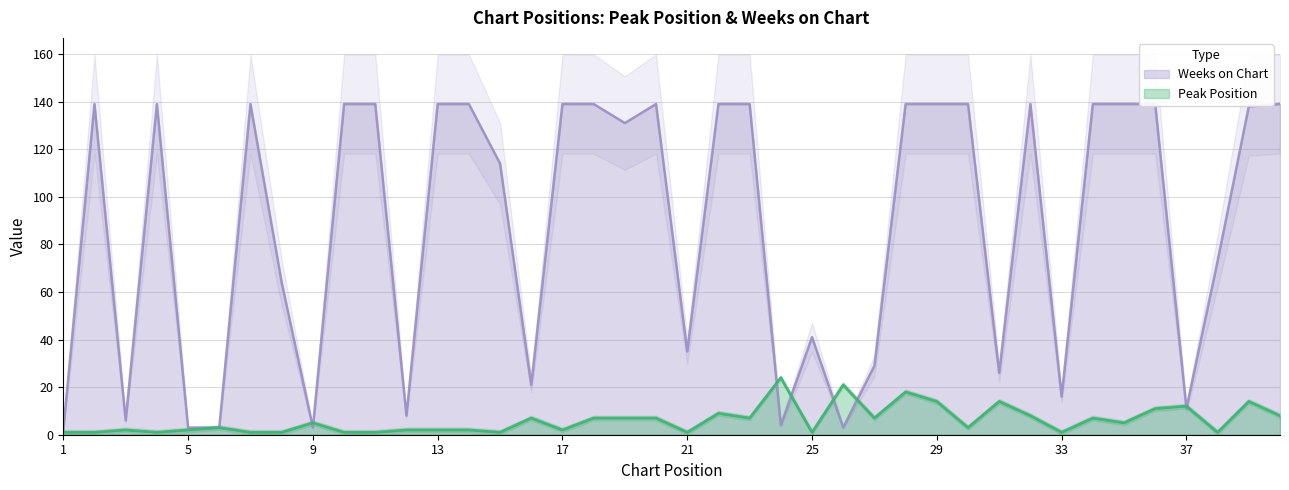

What are all the series names shown in the legend?

Peak Position, Weeks on Chart